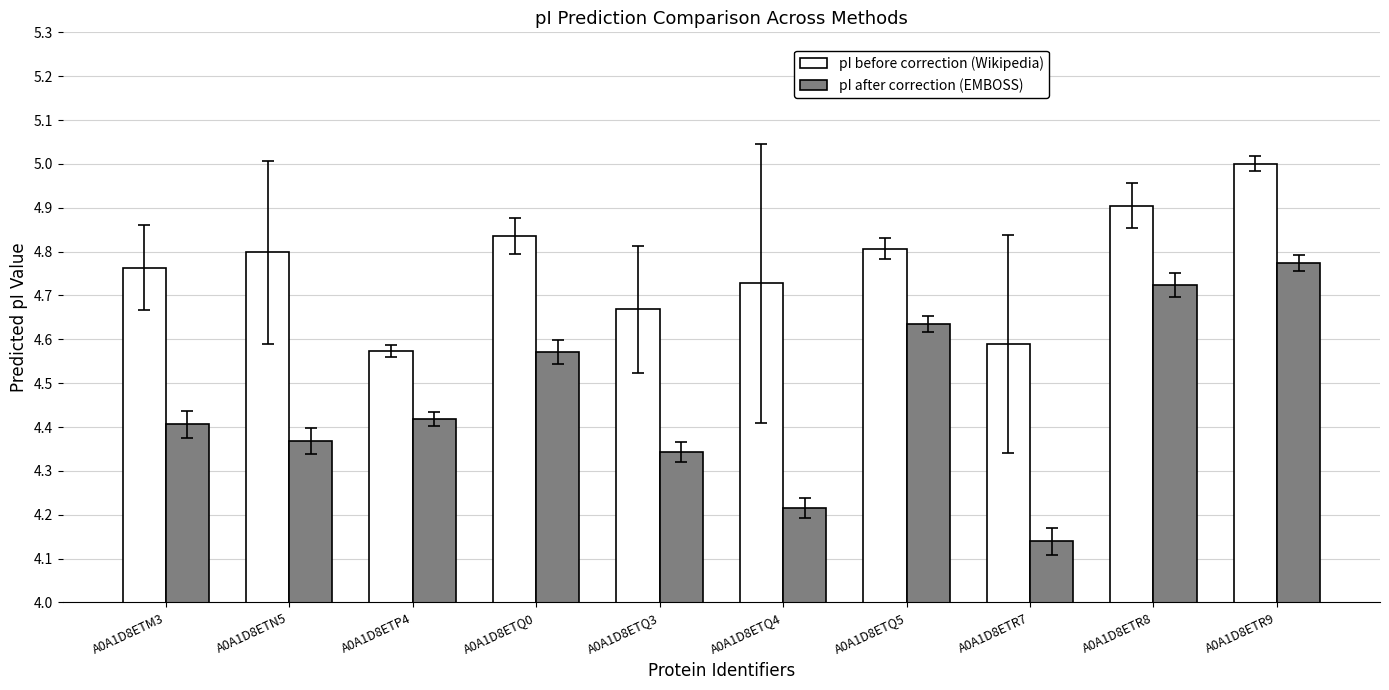

What is the sum of the pI before correction (Wikipedia) values at A0A1D8ETQ3 and A0A1D8ETQ0?

9.5